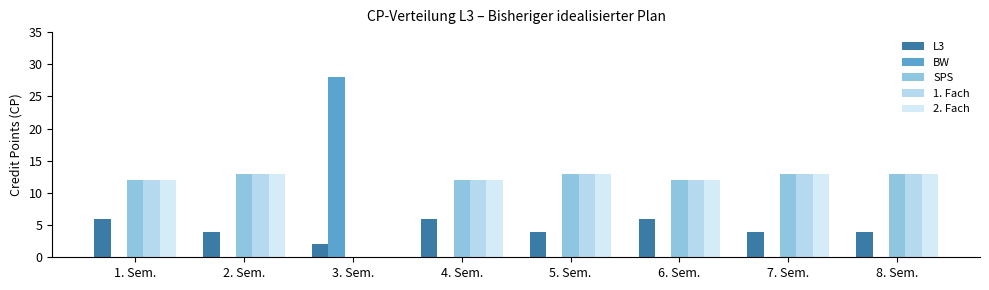

Count the number of data series in this chart.

5